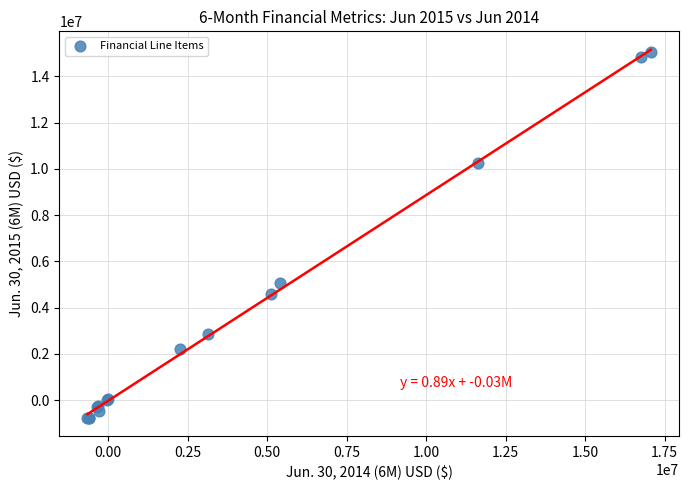

What Y value in the scatter plot is closest to 7154800?

5075300